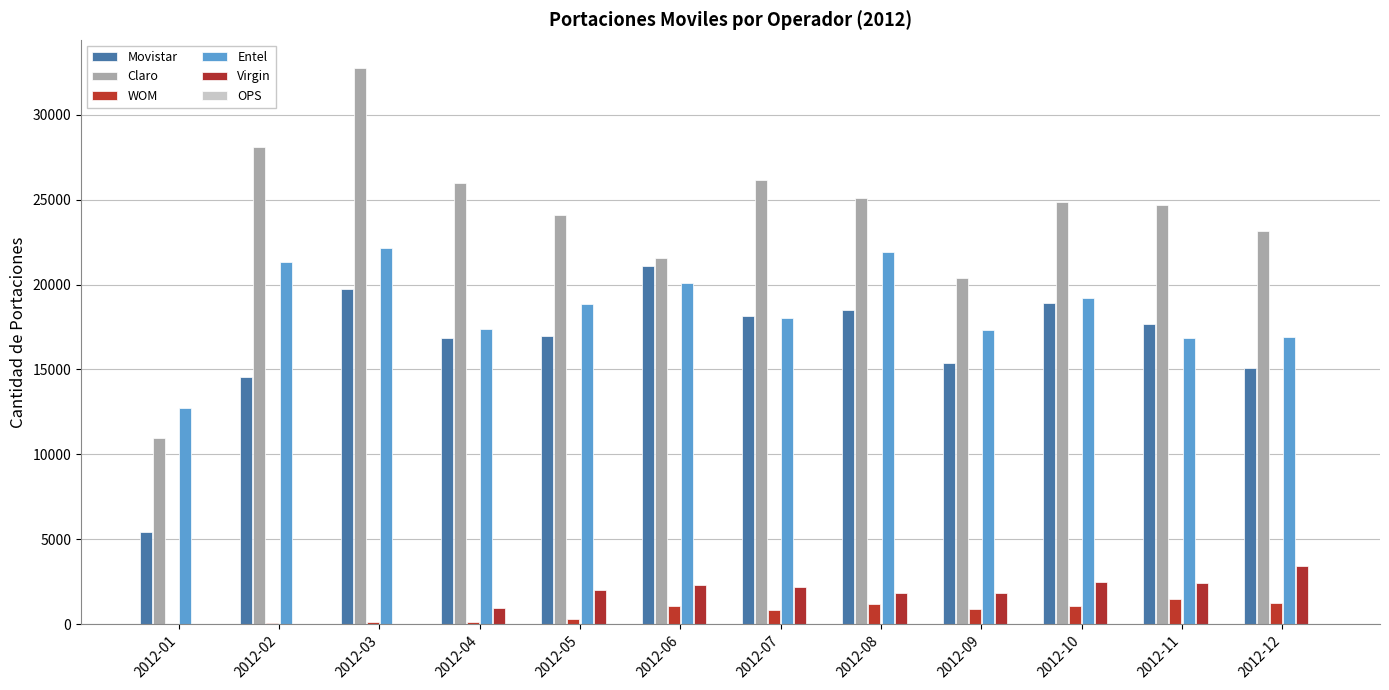

How many series are shown in this chart?

5